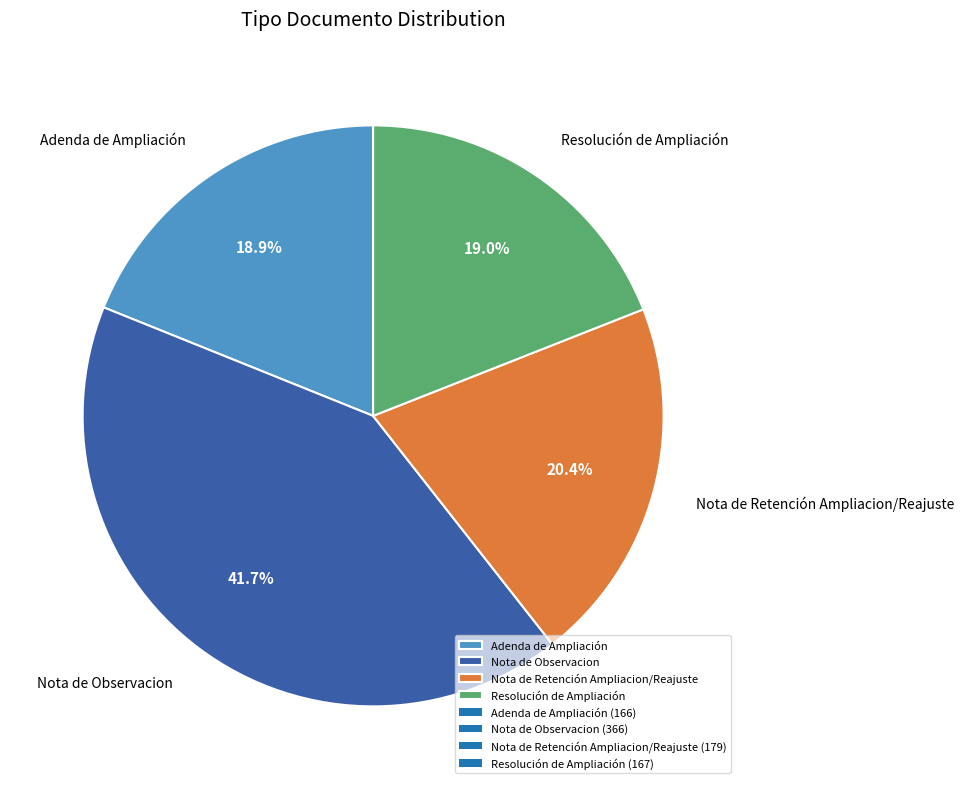

Which category has the biggest portion of the pie?

Nota de Observacion